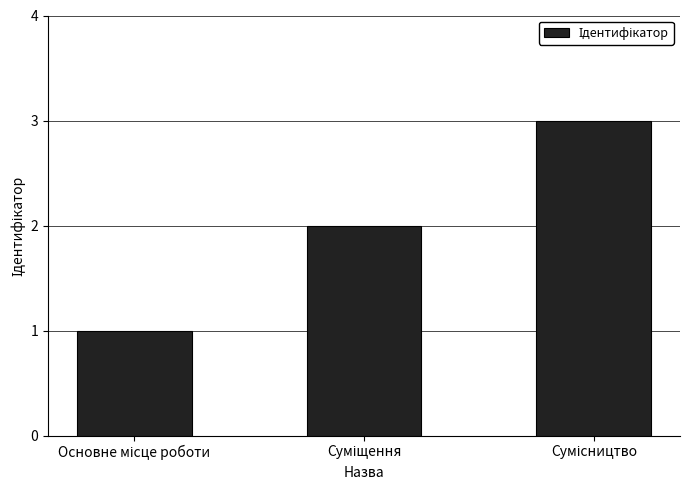

What is the greatest value displayed?

3